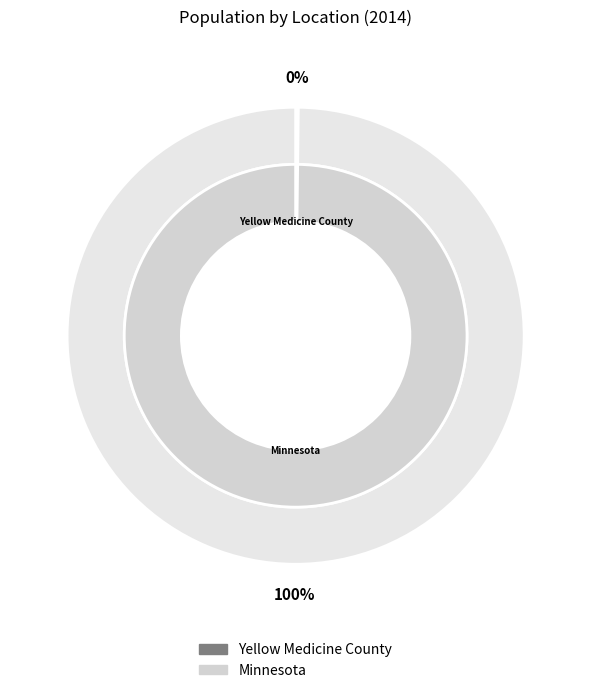

Between Minnesota and Yellow Medicine County, which is larger?

Minnesota